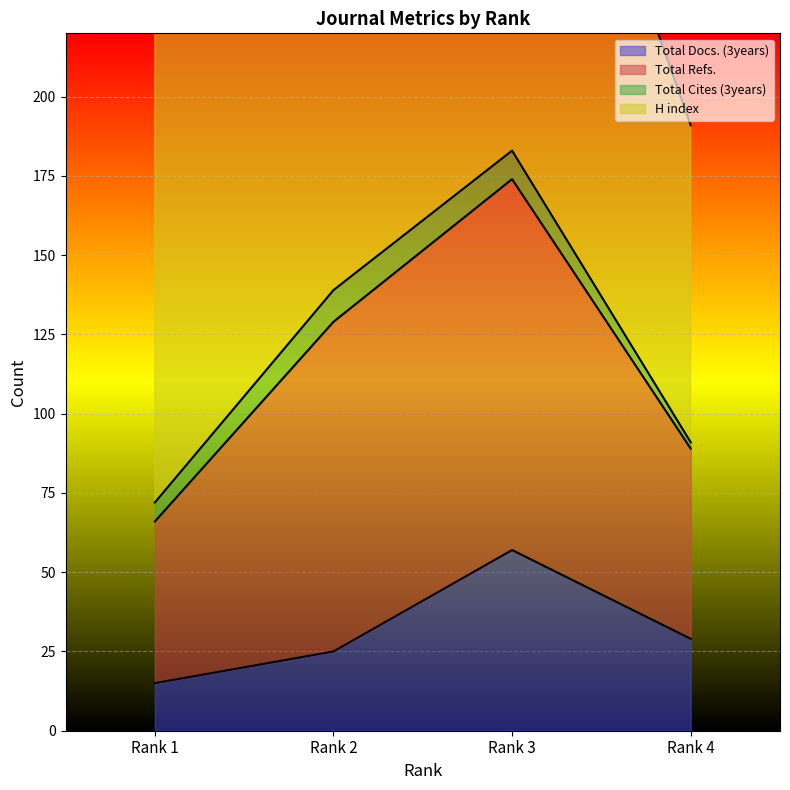

Is the value of H index at Rank 1 greater than the value of Total Refs. at Rank 2?

Yes